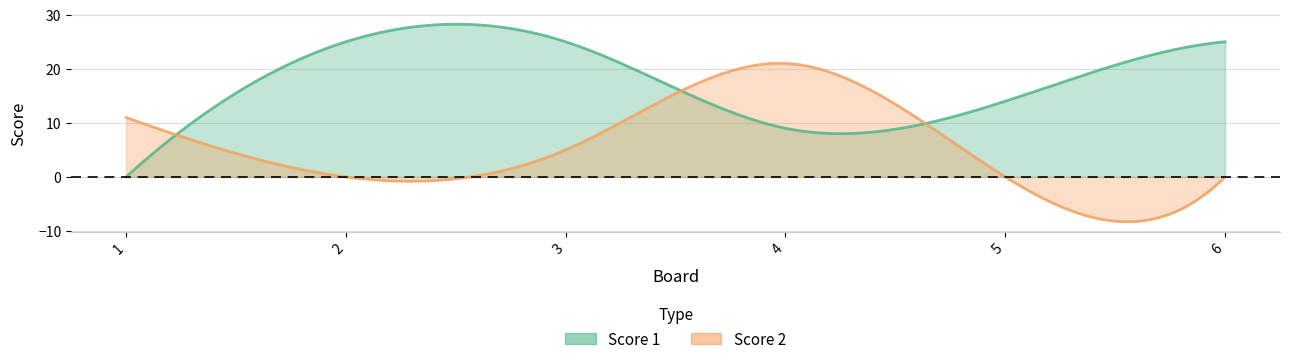

Count the Score 2 values in the range 0 to 11.

5